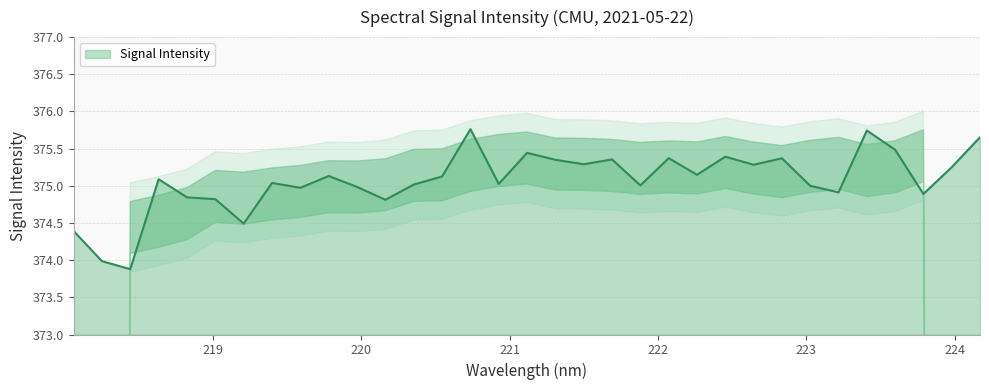

What is the maximum value for Signal Intensity?

375.8